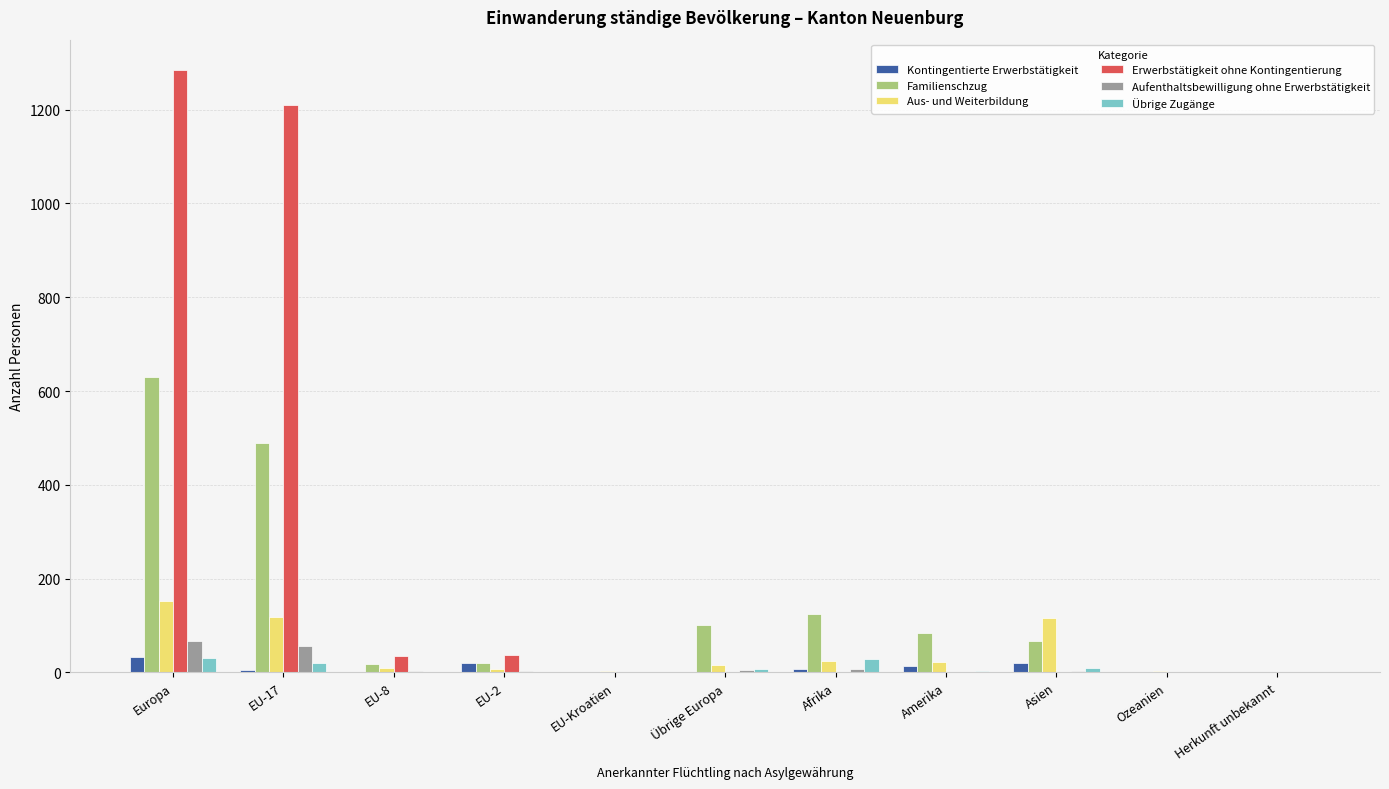

Is the value of Aufenthaltsbewilligung ohne Erwerbstätigkeit at Europa greater than the value of Erwerbstätigkeit ohne Kontingentierung at EU-8?

Yes